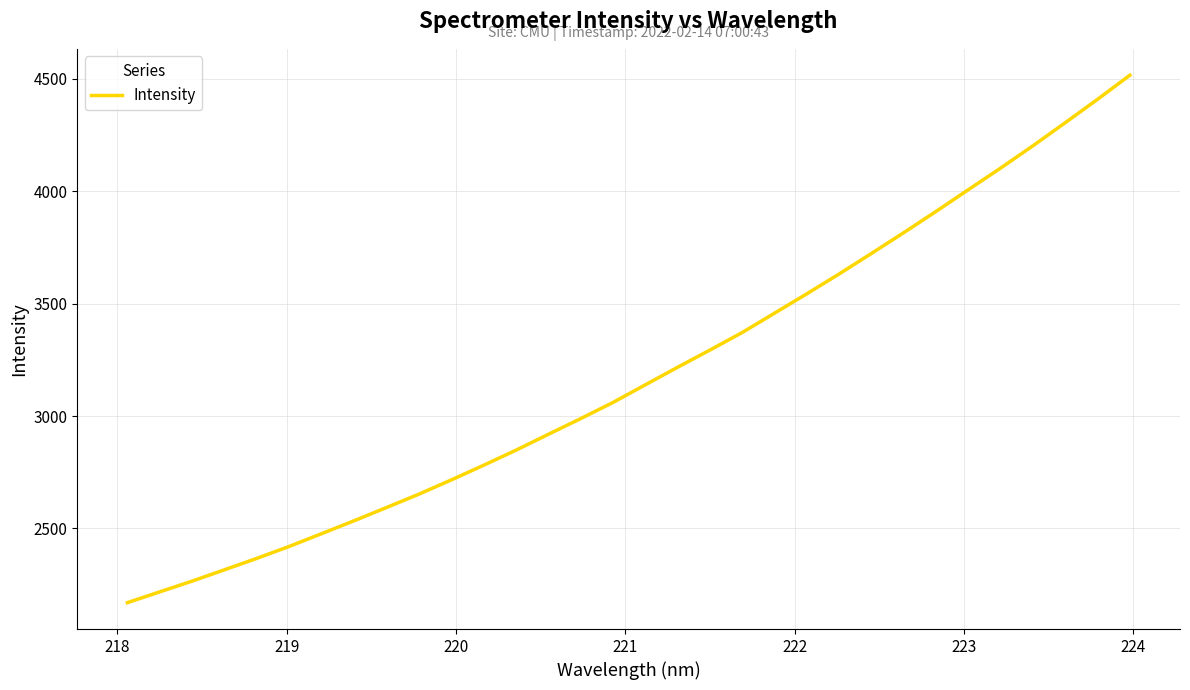

What is the difference between the maximum and minimum values?

2346.2